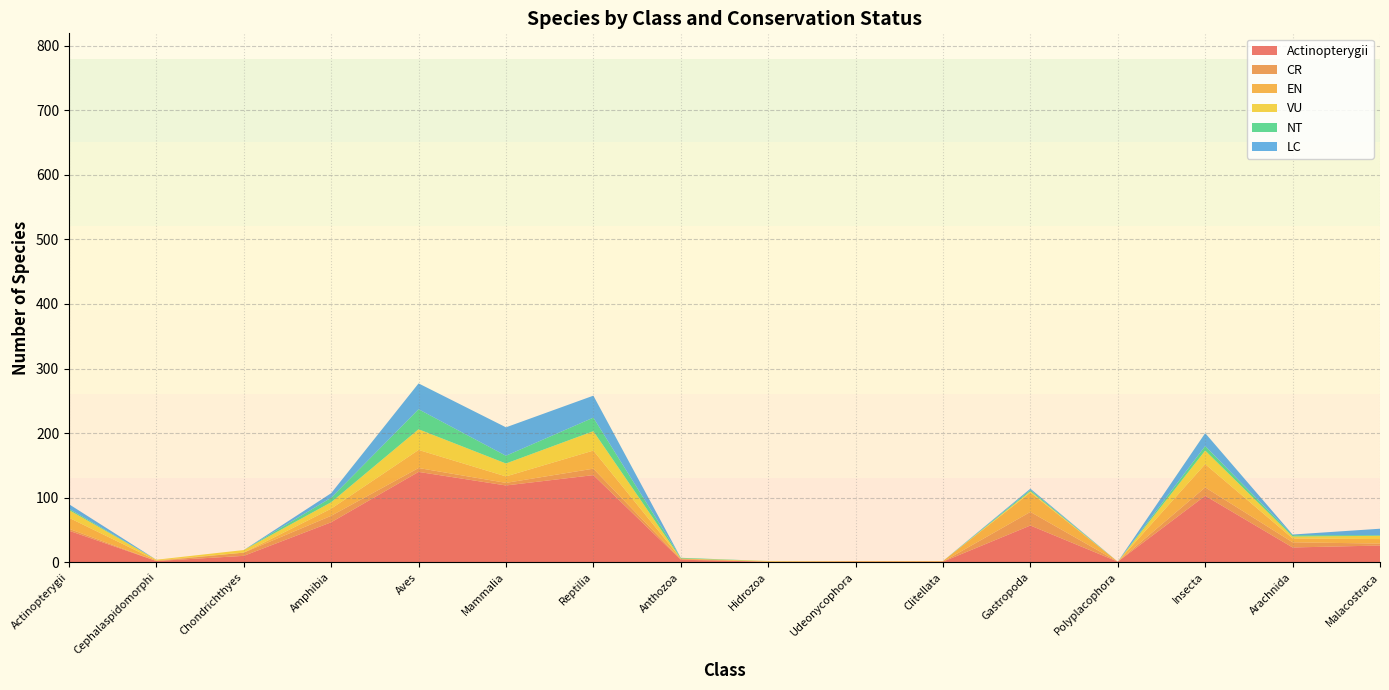

Reading left to right, what are all the values shown in this chart?

Actinopterygii: 49	2	10	62	140	119	135	4	1	1	1	57	1	103	23	26
CR: 3	0	5	10	6	4	10	1	0	0	0	21	0	13	8	3
EN: 17	1	0	11	28	10	28	1	0	1	1	30	0	36	6	7
VU: 12	1	4	10	32	20	30	0	1	0	0	2	0	21	3	5
NT: 2	0	0	7	31	12	21	1	0	0	0	2	0	7	2	1
LC: 7	0	0	7	40	44	34	0	0	0	0	2	0	20	1	10